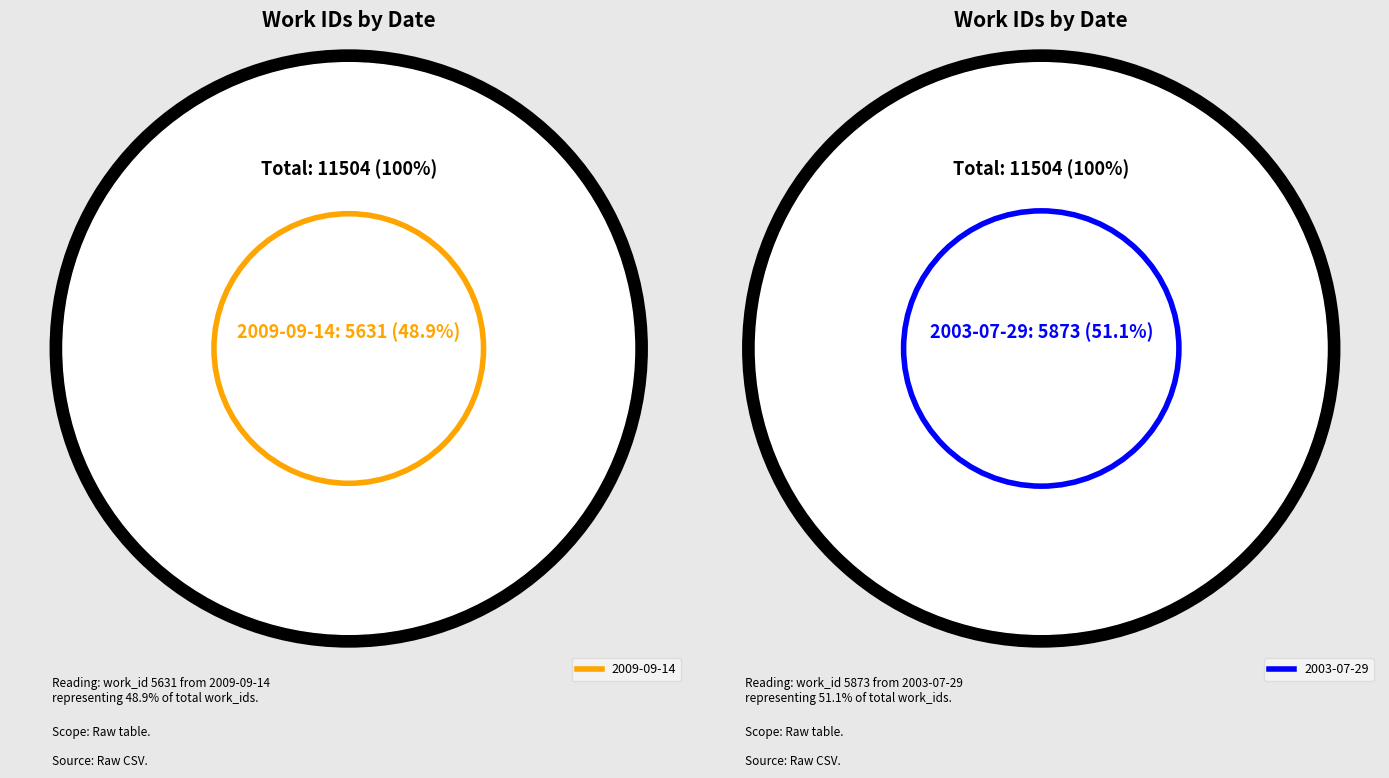

True or false: 2003-07-29 accounts for 51% of the total.

True